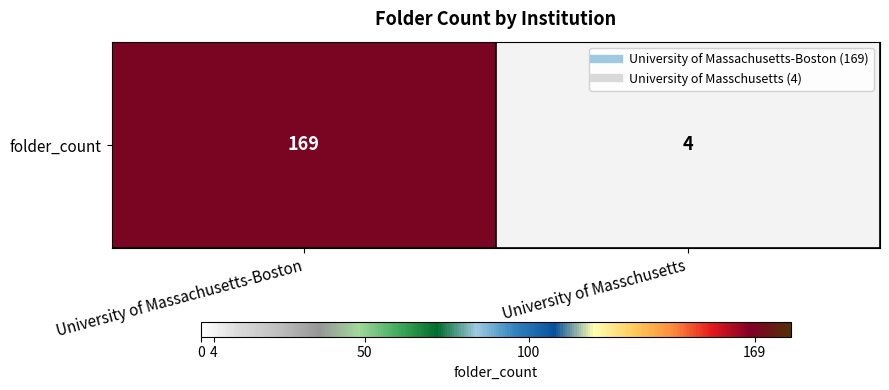

The chart shows a value of 4 at University of Masschusetts. True or false?

True